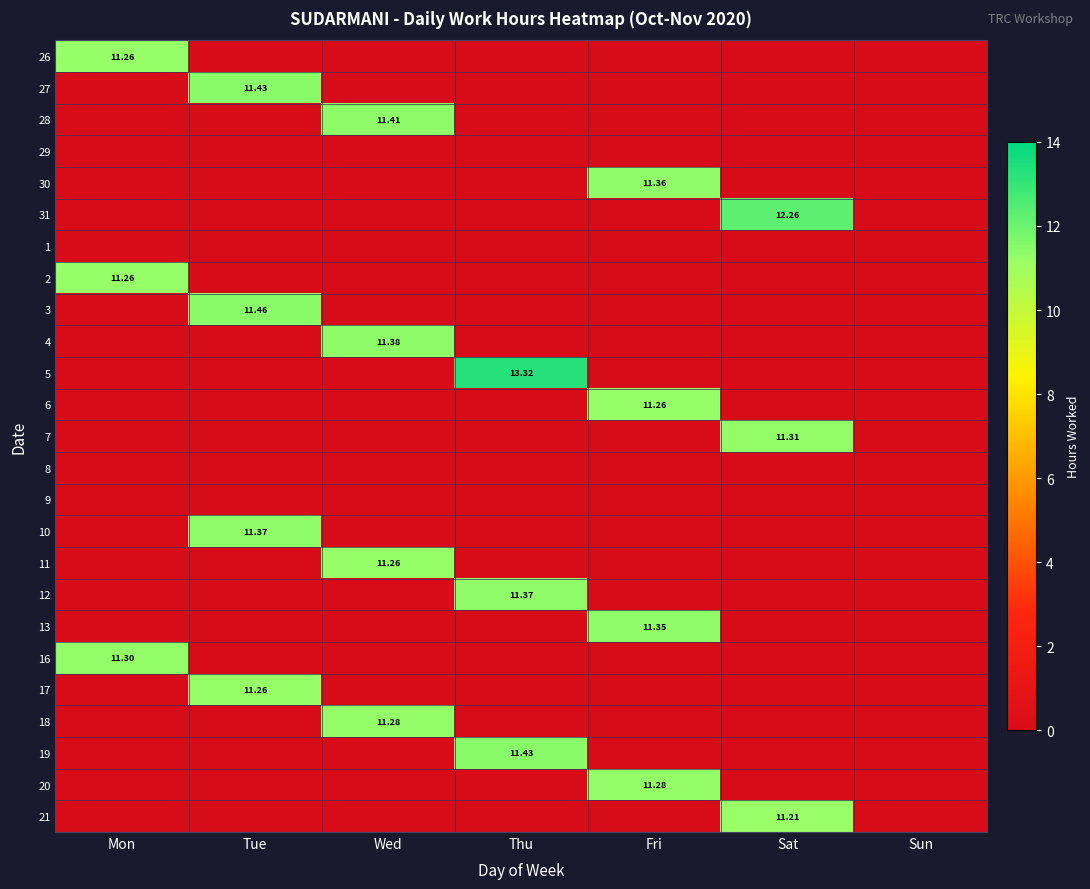

What is the difference between the highest and lowest values at Sat?

12.3